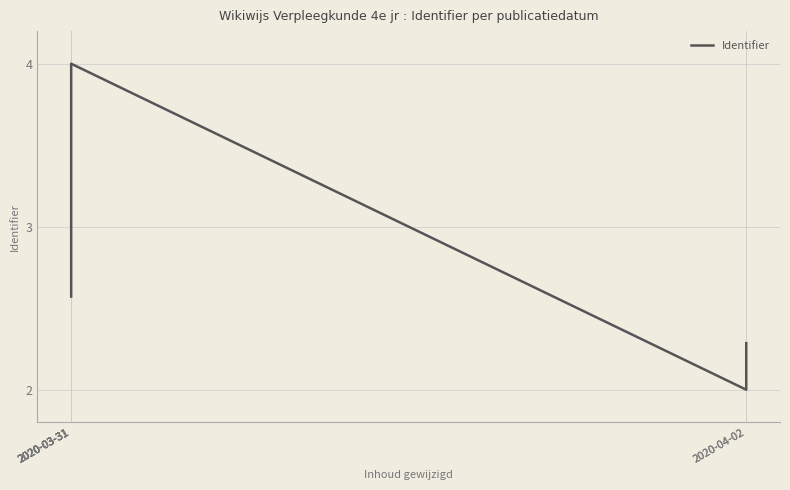

Is it true that the value at 2020-03-31 is 3.4?

True